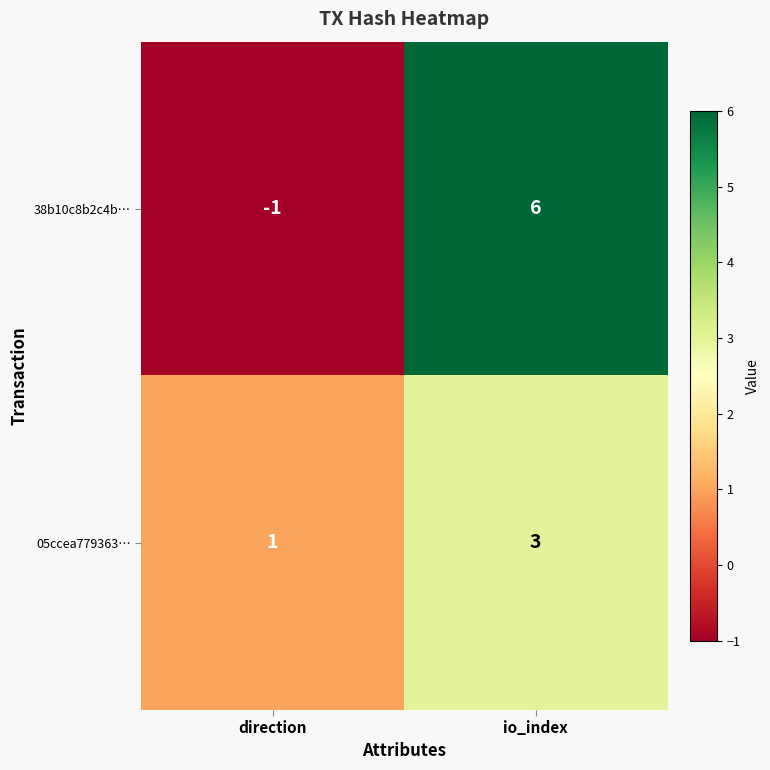

At how many categories does at least one series exceed 0?

2